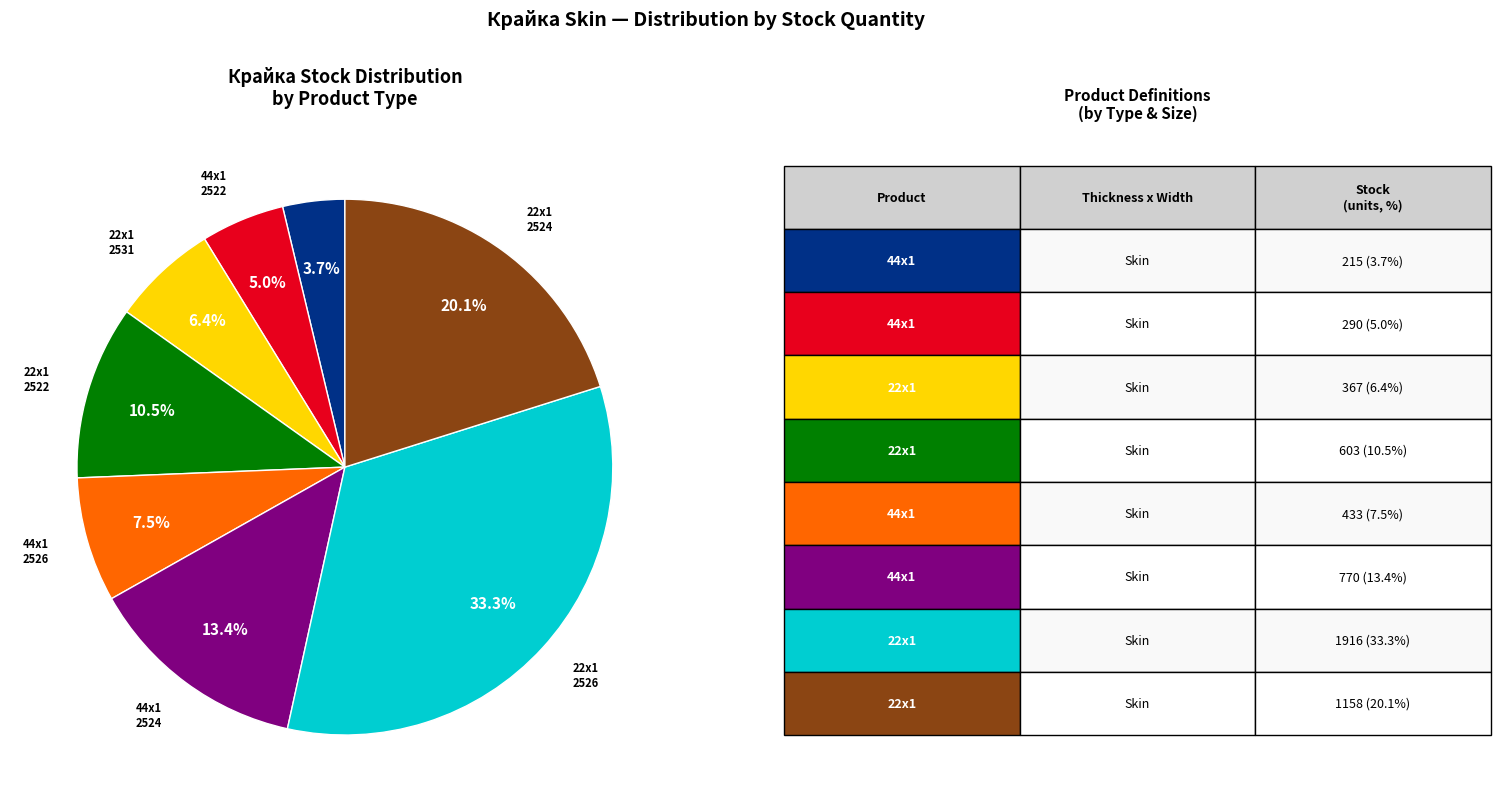

Is there any slice that represents more than half of the pie?

No